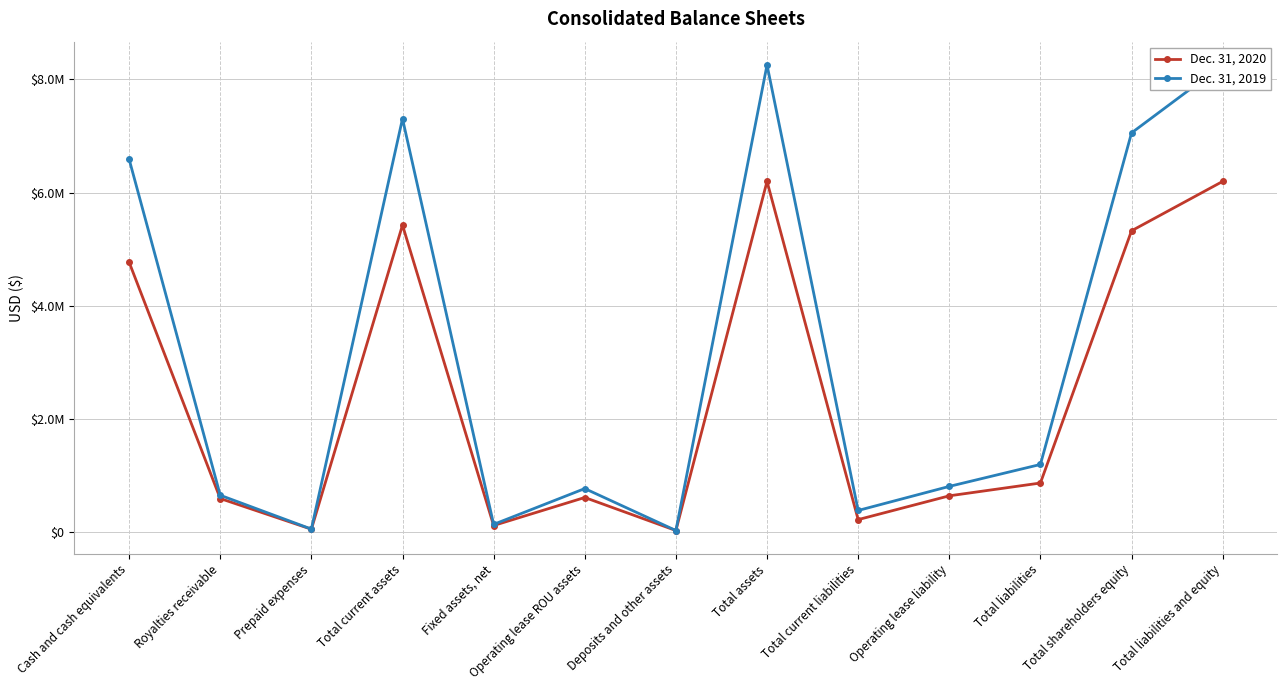

Which label corresponds to the smallest value in the chart?

Deposits and other assets